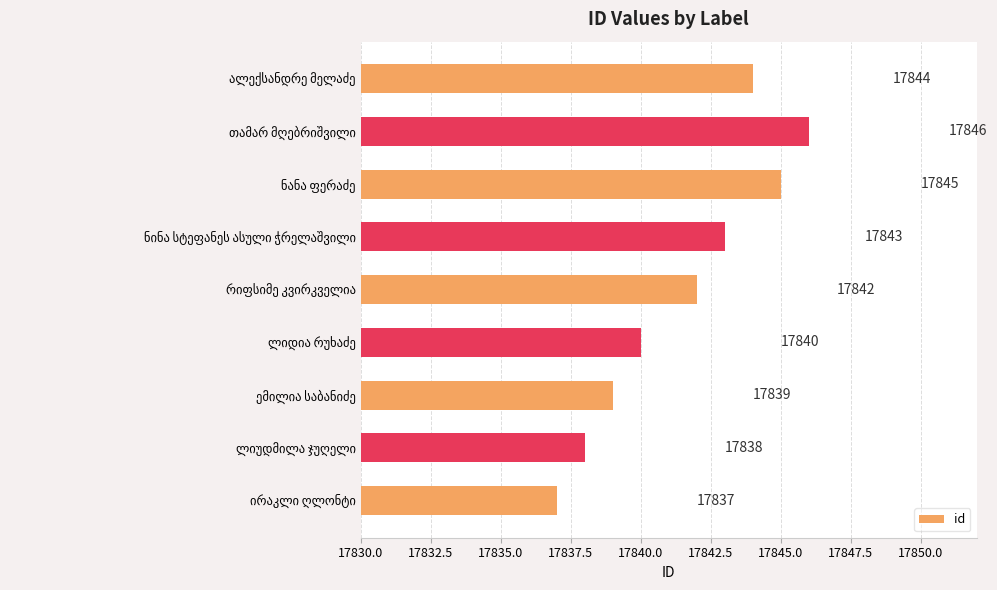

What is the greatest value displayed?

17846